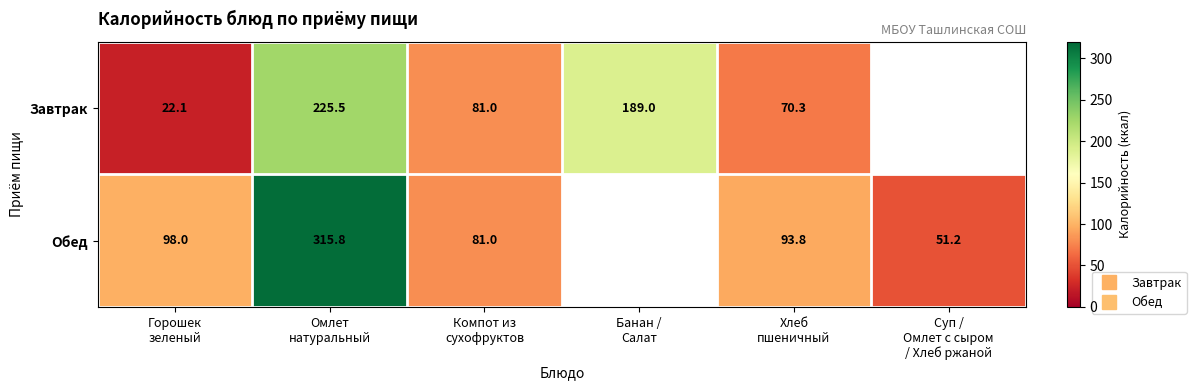

Which series changed the most between Банан / Салат and Хлеб пшеничный?

Завтрак